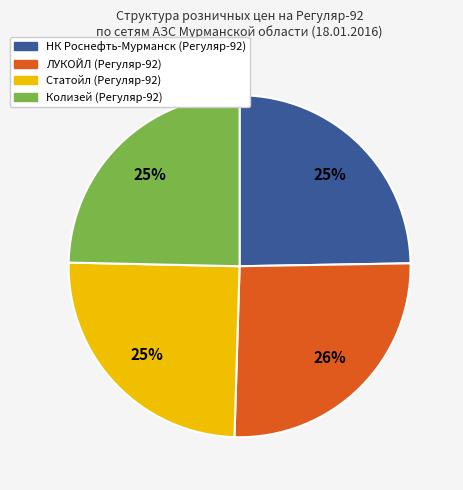

Which slice is the largest?

ЛУКОЙЛ (Регуляр-92)